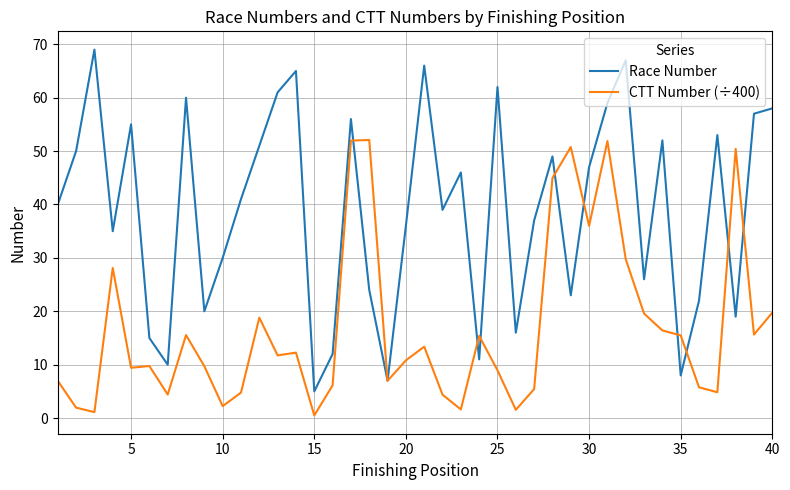

List the series in order of their overall mean, highest first.

Race Number, CTT Number (÷400)